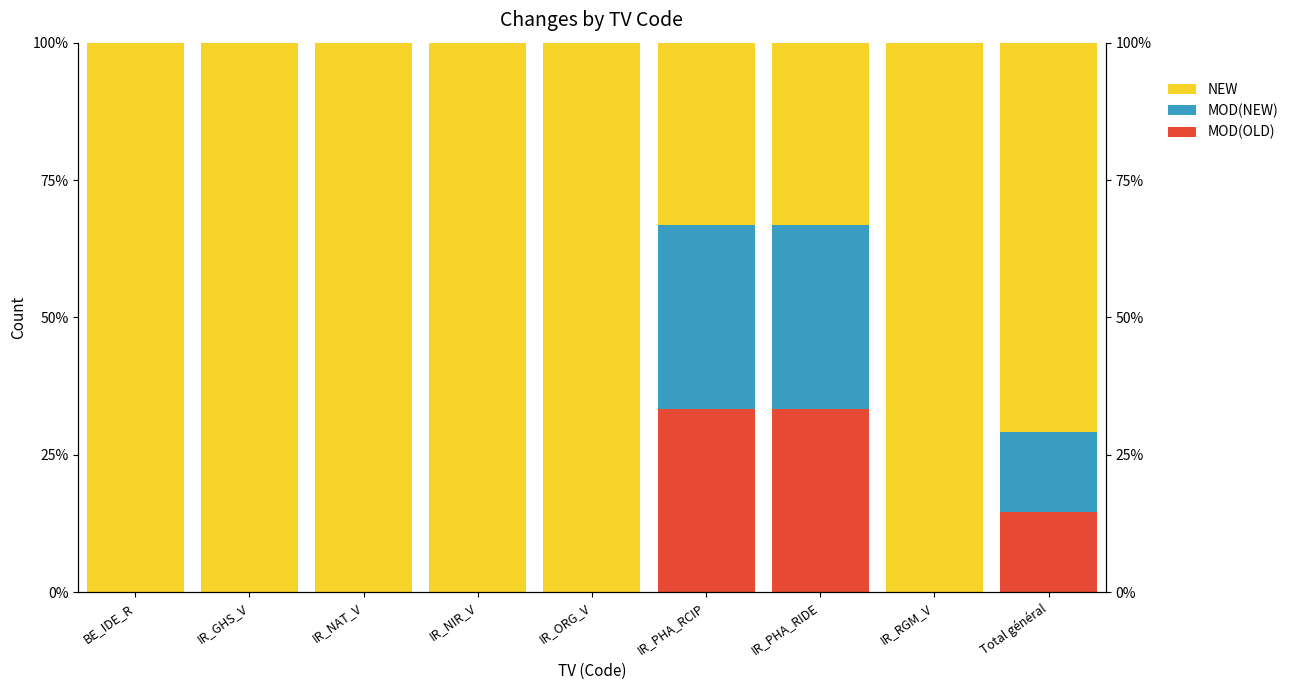

Count the number of categories in the chart.

9